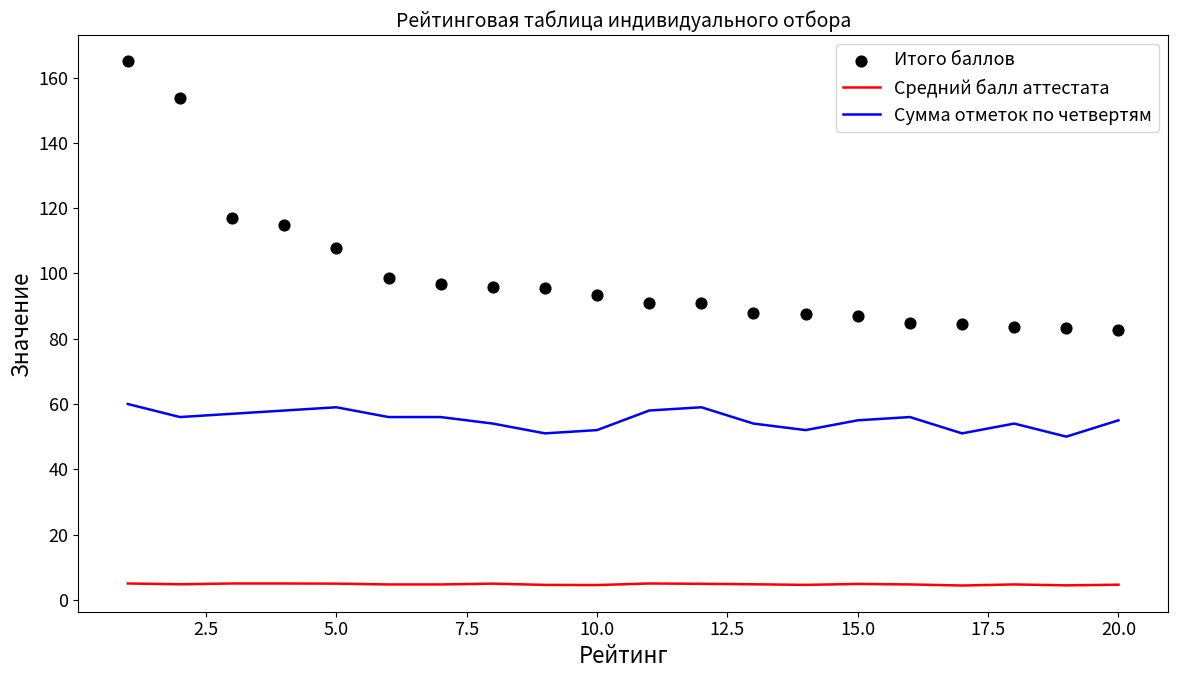

Which series has the widest spread of Y values?

Итого баллов